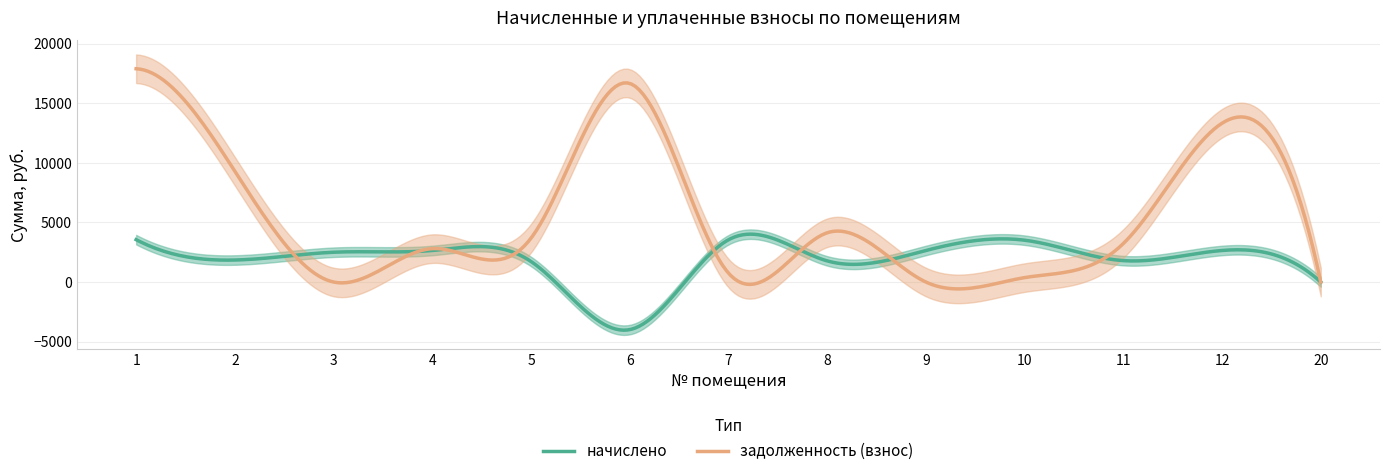

What is the sum of all начислено values?

567345.8